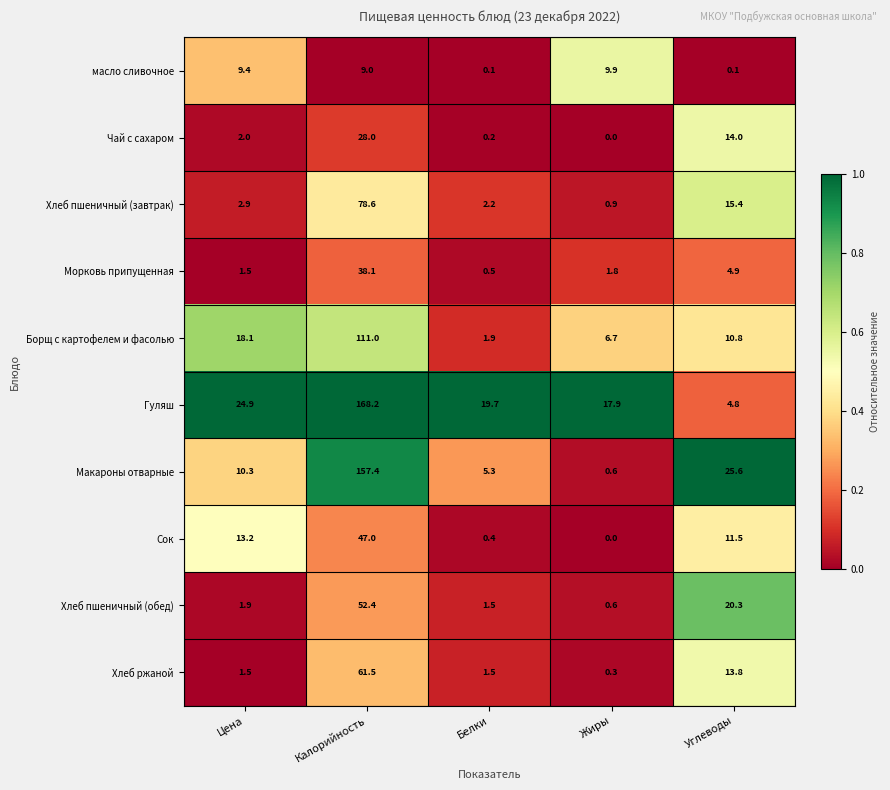

What is the average value of the Хлеб пшеничный (обед) series?

15.3